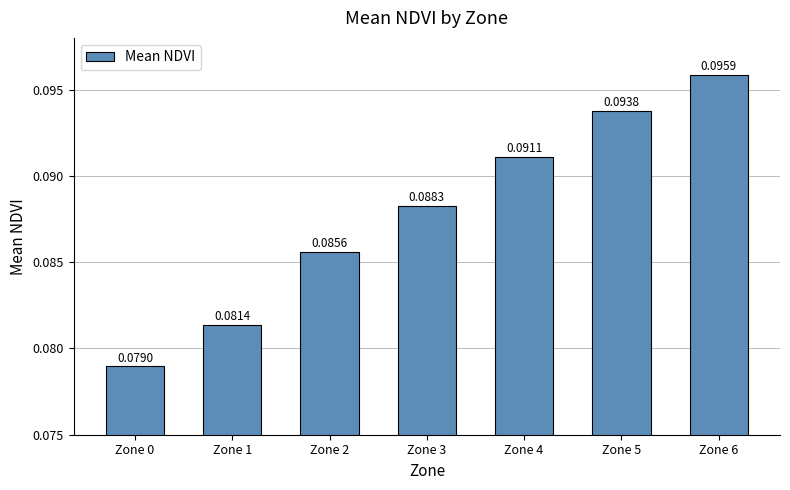

What is the sum of all values?

0.6